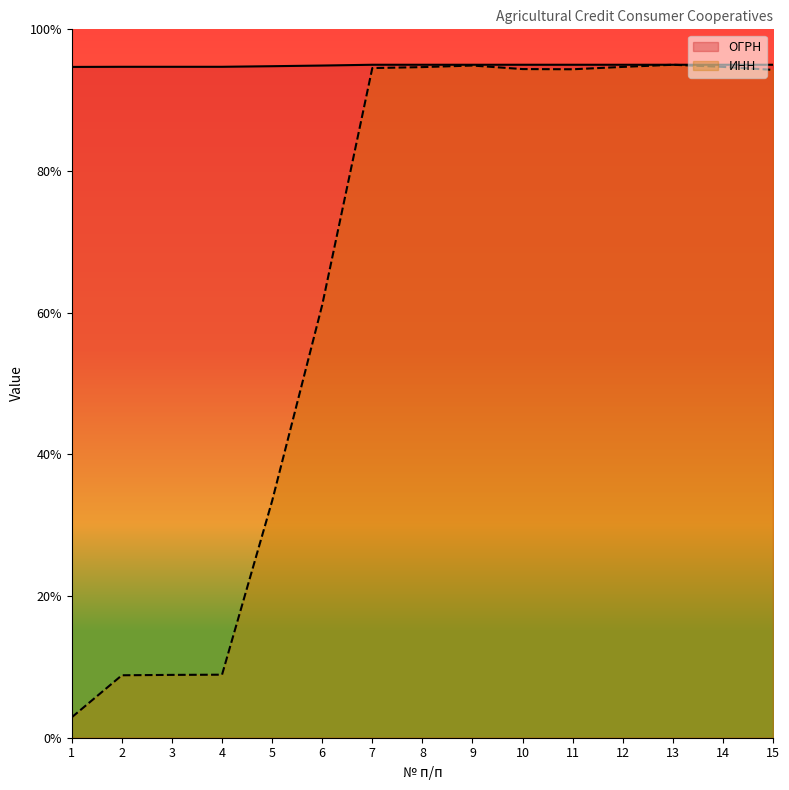

Reading left to right, extract all data points from this chart.

ОГРН: 94.7	94.7	94.7	94.7	94.8	94.9	95.0	95.0	95.0	95.0	95.0	95.0	95.0	95.0	95.0
ИНН: 2.9	8.8	8.9	8.9	33.4	61.1	94.5	94.7	94.9	94.4	94.4	94.7	95.0	94.7	94.3